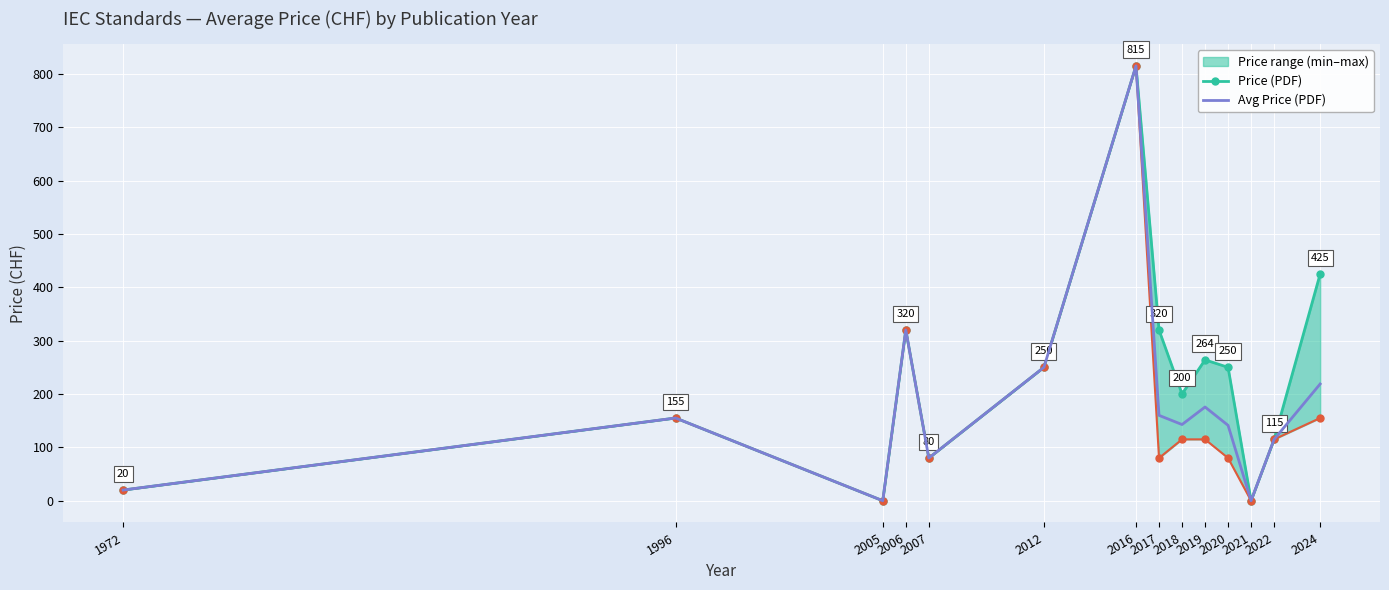

True or false: Avg Price (PDF) and Price (PDF) cross at least once.

False